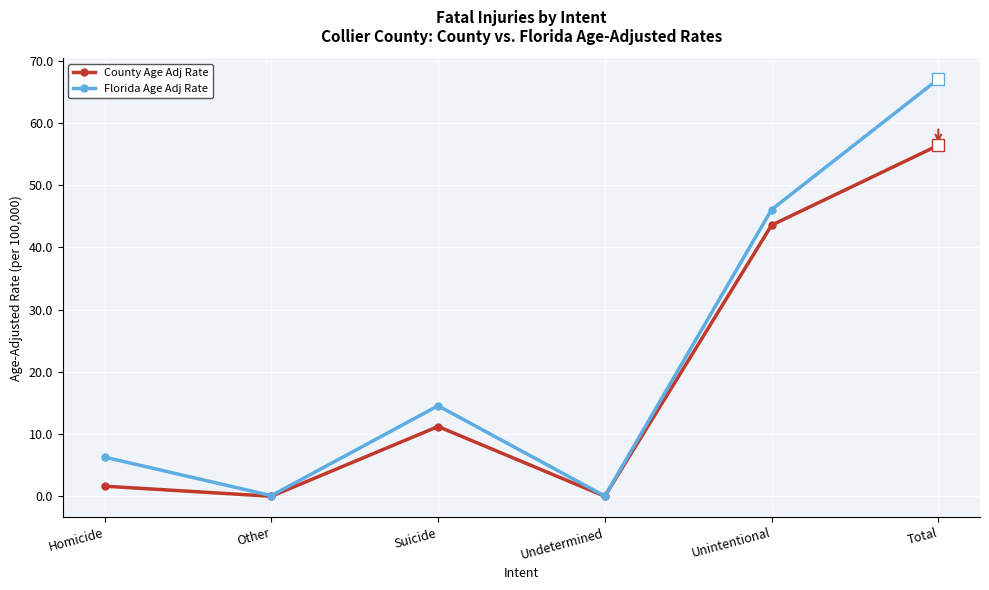

What is the approximate value of County Age Adj Rate at Total?

56.4